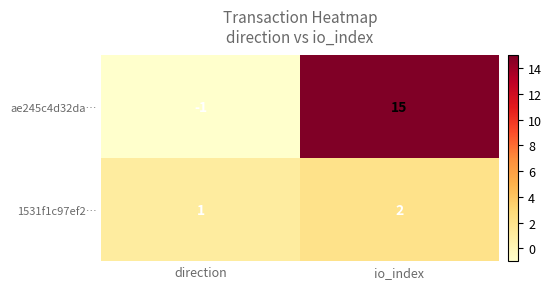

List the series in order of their overall mean, highest first.

ae245c4d32da…, 1531f1c97ef2…